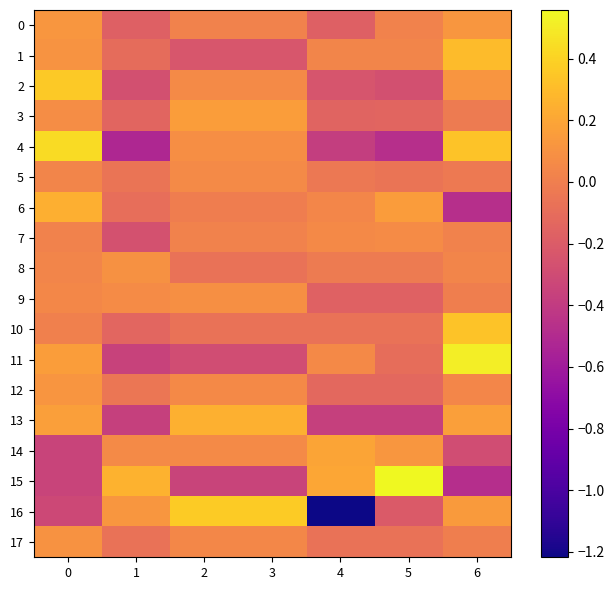

Reading left to right, transcribe all the data shown in this chart.

0: 0=0.1	1=-0.2	2=0.0	3=0.0	4=-0.2	5=0.0	6=0.1
1: 0=0.1	1=-0.1	2=-0.2	3=-0.2	4=0.0	5=0.0	6=0.3
2: 0=0.4	1=-0.3	2=0.1	3=0.1	4=-0.2	5=-0.3	6=0.1
3: 0=0.1	1=-0.1	2=0.2	3=0.2	4=-0.2	5=-0.1	6=-0.0
4: 0=0.4	1=-0.5	2=0.1	3=0.1	4=-0.4	5=-0.5	6=0.3
5: 0=0.0	1=-0.1	2=0.1	3=0.1	4=-0.0	5=-0.1	6=-0.0
6: 0=0.2	1=-0.1	2=-0.0	3=-0.0	4=0.0	5=0.2	6=-0.5
7: 0=0.0	1=-0.3	2=0.0	3=0.0	4=0.1	5=0.1	6=0.0
8: 0=0.0	1=0.1	2=-0.1	3=-0.1	4=-0.0	5=-0.0	6=0.0
9: 0=0.0	1=0.1	2=0.1	3=0.1	4=-0.2	5=-0.2	6=-0.0
10: 0=0.0	1=-0.1	2=-0.1	3=-0.1	4=-0.1	5=-0.1	6=0.3
11: 0=0.2	1=-0.4	2=-0.3	3=-0.3	4=0.1	5=-0.1	6=0.5
12: 0=0.1	1=-0.0	2=0.1	3=0.1	4=-0.1	5=-0.1	6=0.0
13: 0=0.2	1=-0.4	2=0.2	3=0.2	4=-0.4	5=-0.4	6=0.2
14: 0=-0.3	1=0.1	2=0.1	3=0.1	4=0.2	5=0.1	6=-0.3
15: 0=-0.3	1=0.3	2=-0.3	3=-0.3	4=0.2	5=0.6	6=-0.5
16: 0=-0.3	1=0.1	2=0.4	3=0.4	4=-1.2	5=-0.2	6=0.1
17: 0=0.1	1=-0.1	2=0.0	3=0.0	4=-0.1	5=-0.1	6=0.0